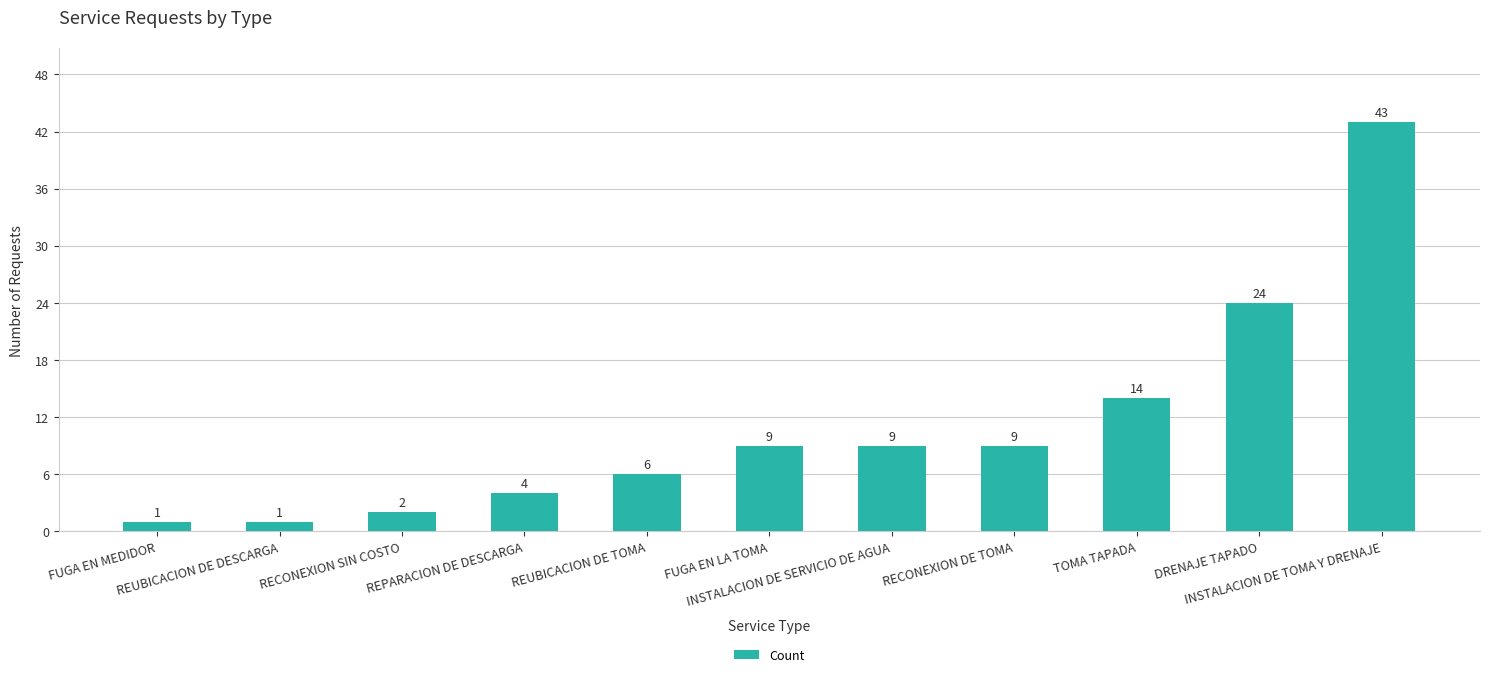

Reading left to right, what are all the values shown in this chart?

FUGA EN MEDIDOR=1	REUBICACION DE DESCARGA=1	RECONEXION SIN COSTO=2	REPARACION DE DESCARGA=4	REUBICACION DE TOMA=6	FUGA EN LA TOMA=9	INSTALACION DE SERVICIO DE AGUA=9	RECONEXION DE TOMA=9	TOMA TAPADA=14	DRENAJE TAPADO=24	INSTALACION DE TOMA Y DRENAJE=43